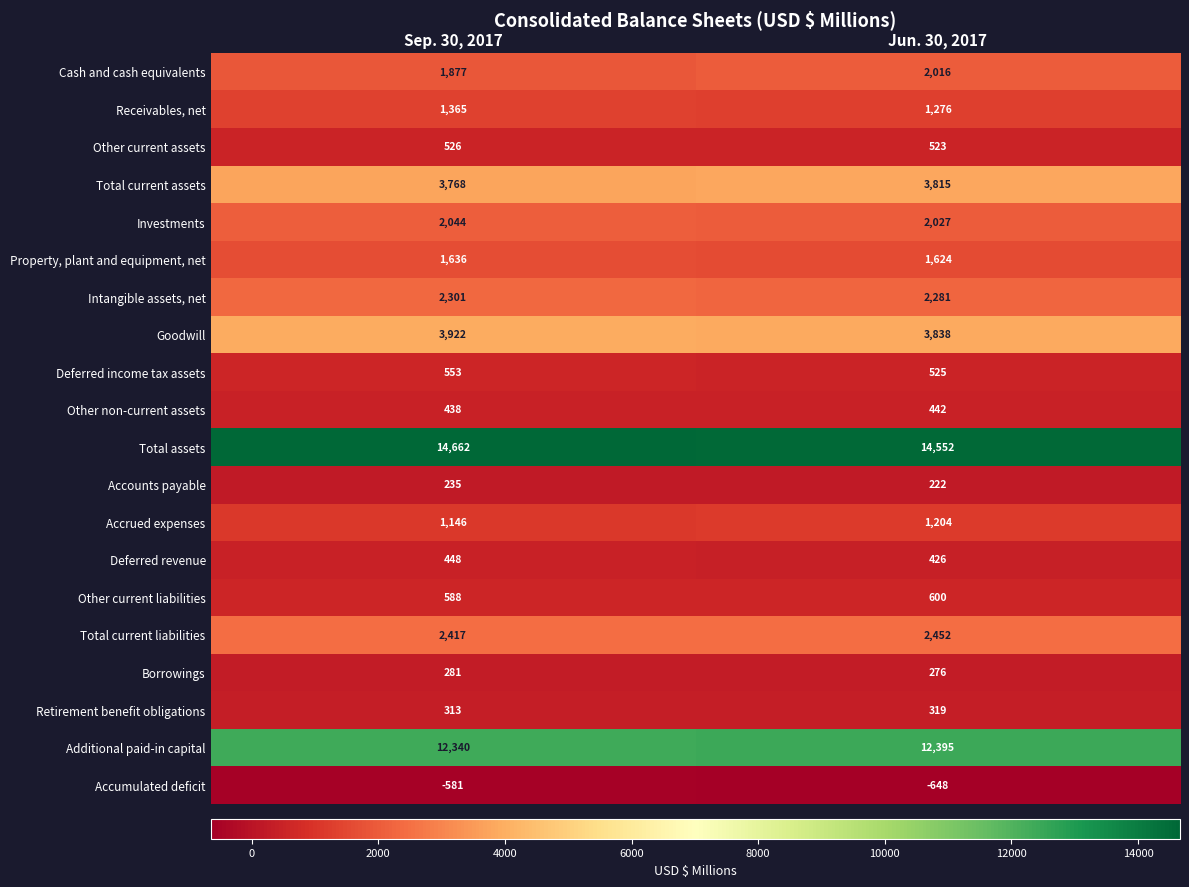

What is the smallest value displayed?

-648